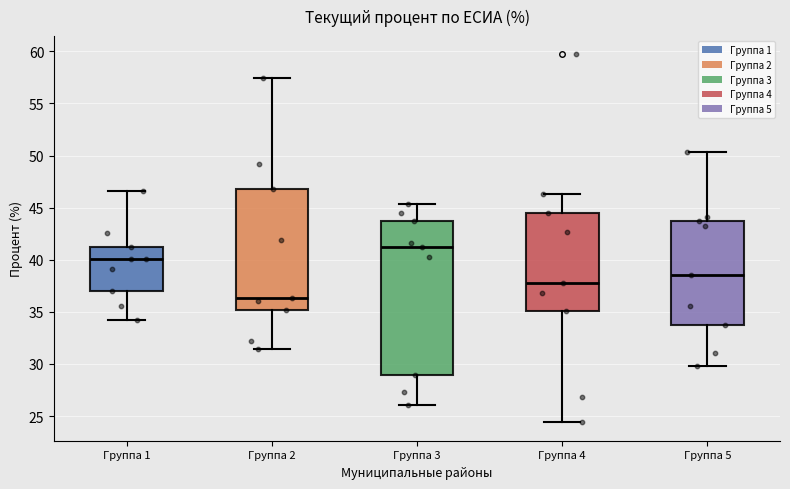

Where is the upper edge of the box for Группа 1 on the y-axis? The values are not printed on the chart, so give them approximately, as read against the axis.

41.0